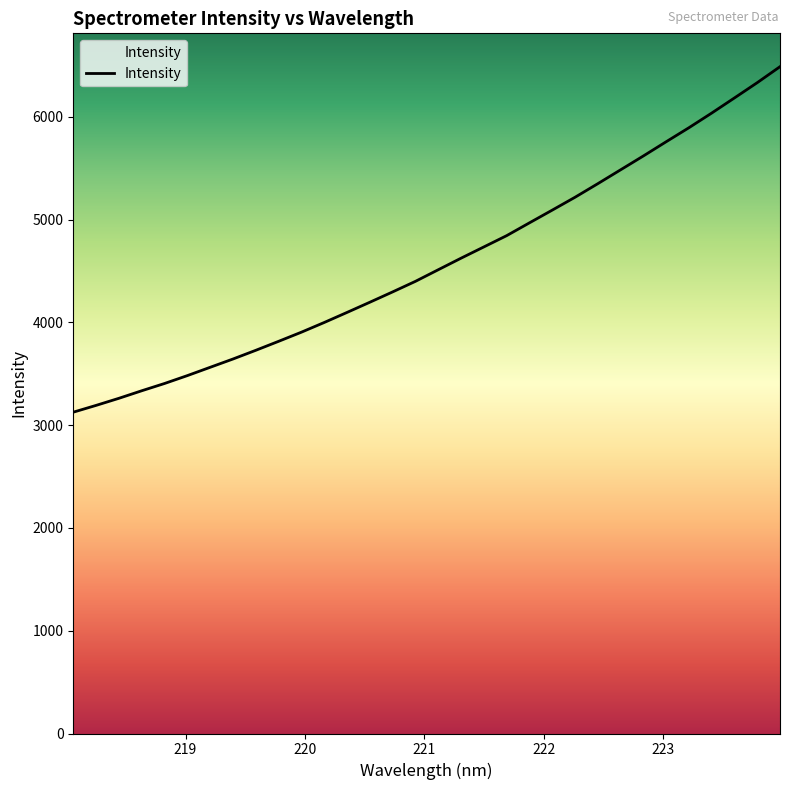

What is the smallest value displayed?

3126.0